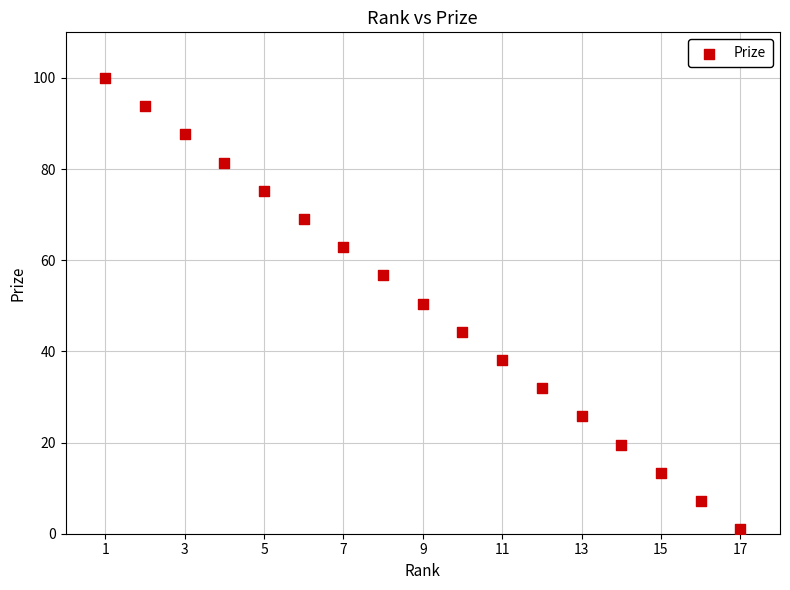

What is the range of Y values (max minus min)?

99.0